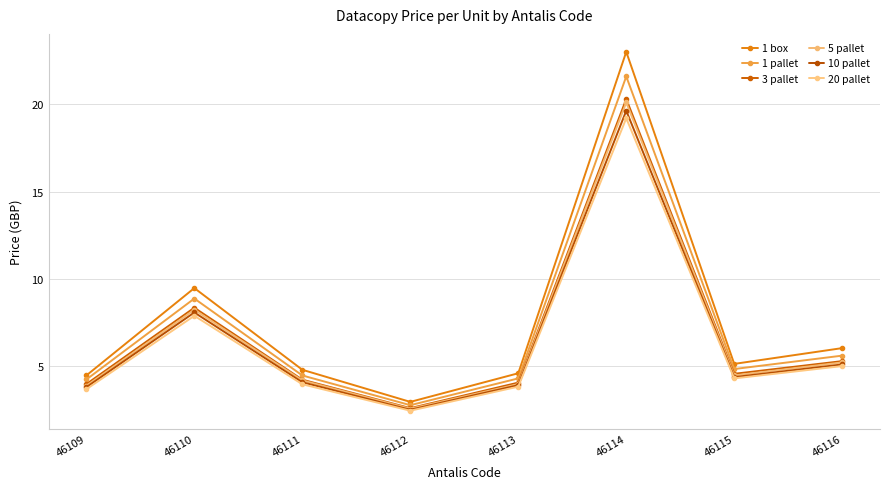

Between 46111 and 46109, which is larger?

46111